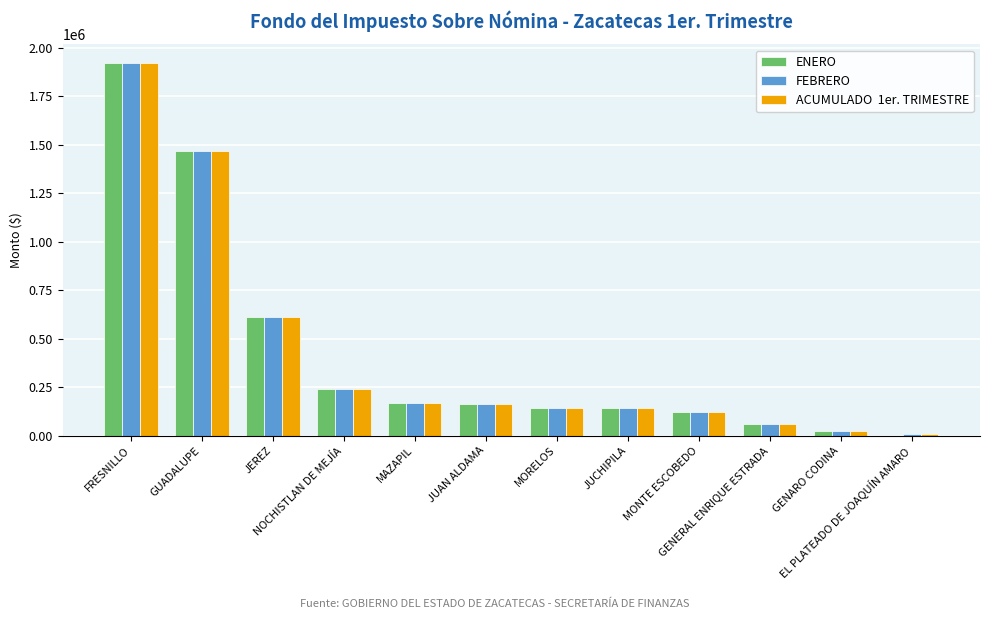

What is the maximum value shown in the chart?

1922404